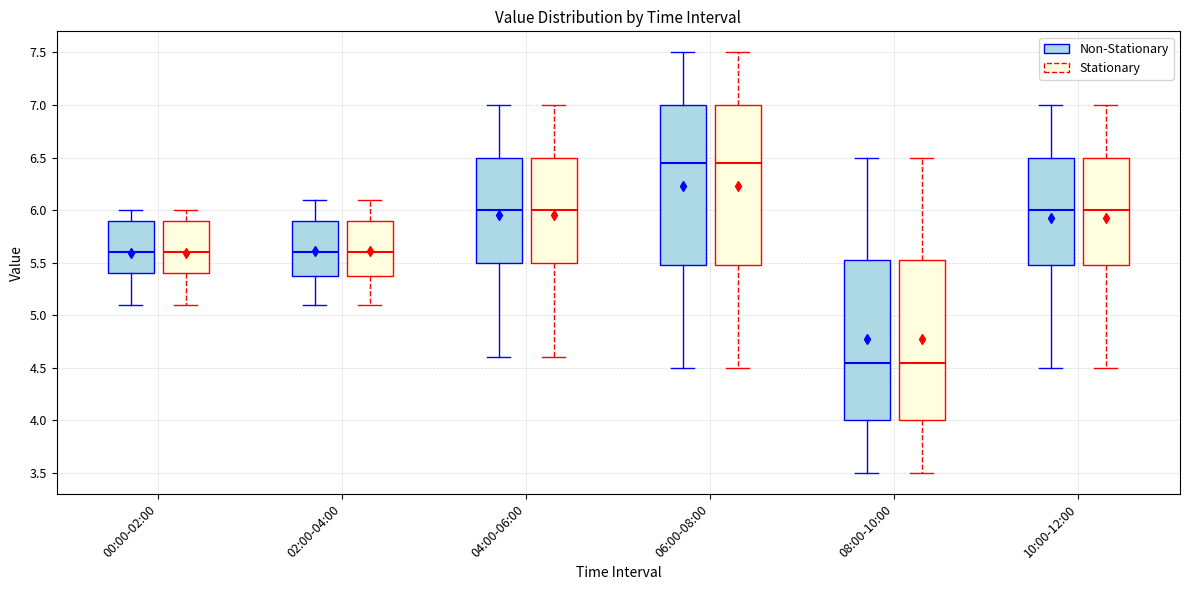

Reading left to right, read every box against the y-axis: the position of its median line, the range the box covers, and the ends of its whiskers. The values are not printed on the chart, so give them approximately, as read against the axis.

00:00-02:00 (Non-Stationary): median 5.60, box 5.40 to 5.90, whiskers 5.10 to 6.00
00:00-02:00 (Stationary): median 5.60, box 5.40 to 5.90, whiskers 5.10 to 6.00
02:00-04:00 (Non-Stationary): median 5.60, box 5.40 to 5.90, whiskers 5.10 to 6.10
02:00-04:00 (Stationary): median 5.60, box 5.40 to 5.90, whiskers 5.10 to 6.10
04:00-06:00 (Non-Stationary): median 6.00, box 5.50 to 6.50, whiskers 4.60 to 7.00
04:00-06:00 (Stationary): median 6.00, box 5.50 to 6.50, whiskers 4.60 to 7.00
06:00-08:00 (Non-Stationary): median 6.45, box 5.50 to 7.00, whiskers 4.50 to 7.50
06:00-08:00 (Stationary): median 6.45, box 5.50 to 7.00, whiskers 4.50 to 7.50
08:00-10:00 (Non-Stationary): median 4.55, box 4.00 to 5.55, whiskers 3.50 to 6.50
08:00-10:00 (Stationary): median 4.55, box 4.00 to 5.55, whiskers 3.50 to 6.50
10:00-12:00 (Non-Stationary): median 6.00, box 5.50 to 6.50, whiskers 4.50 to 7.00
10:00-12:00 (Stationary): median 6.00, box 5.50 to 6.50, whiskers 4.50 to 7.00